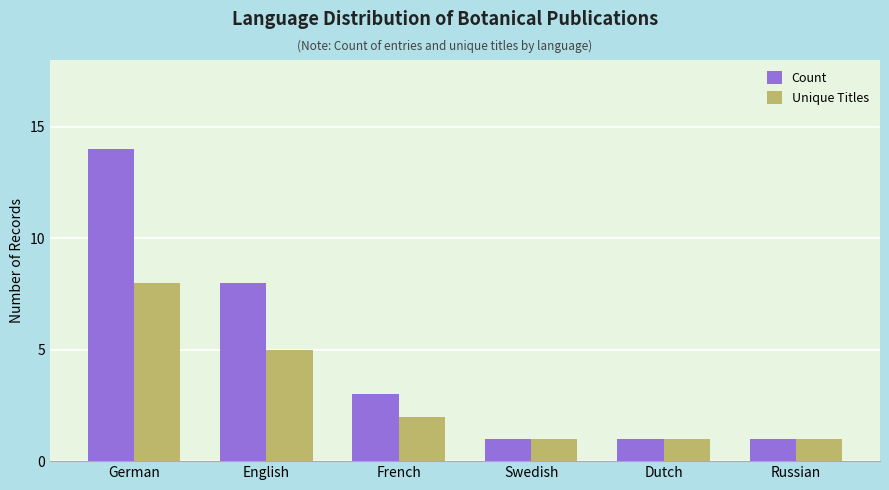

Which series has the largest total across all categories?

Count